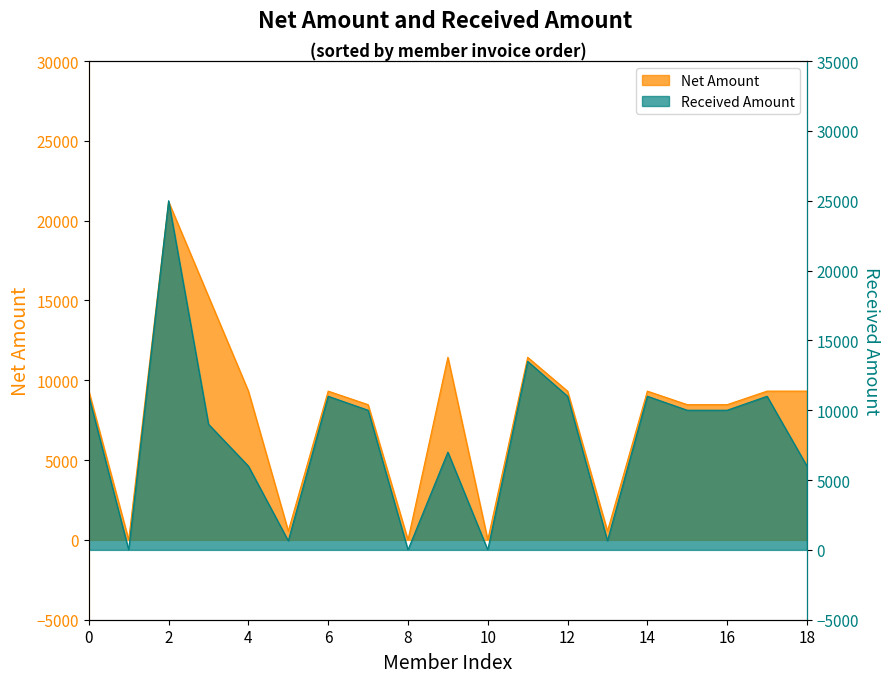

Does the chart have visible grid lines?

No